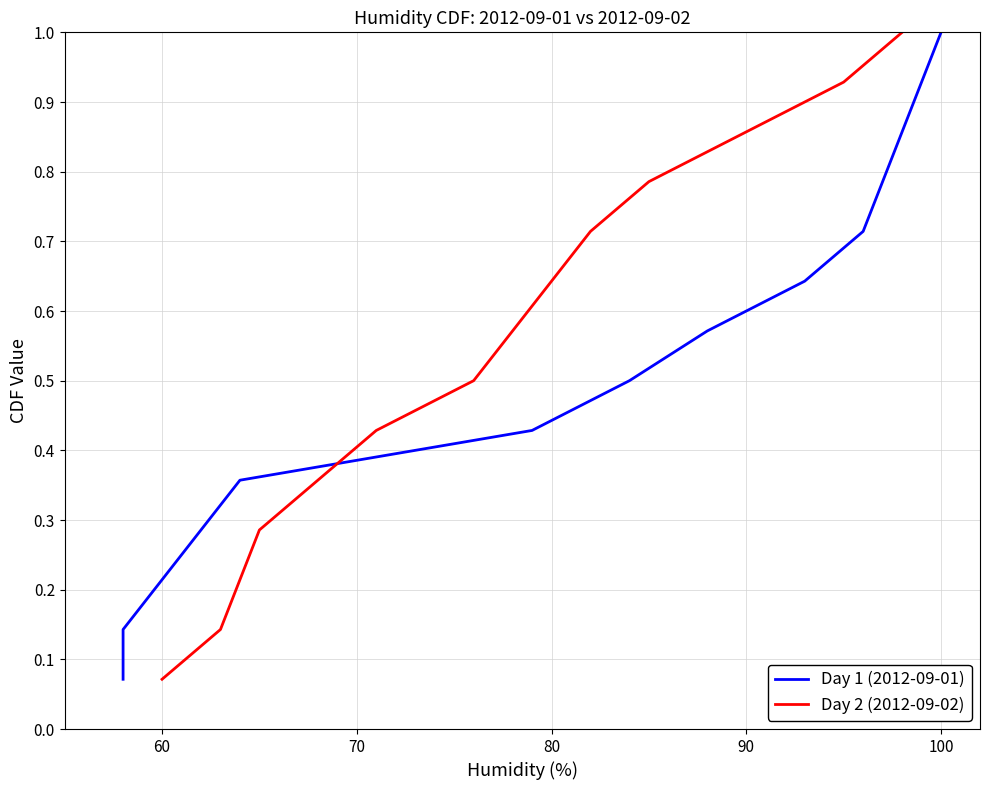

The value of Day 2 (2012-09-02) at 80 is 0.9. True or false?

False